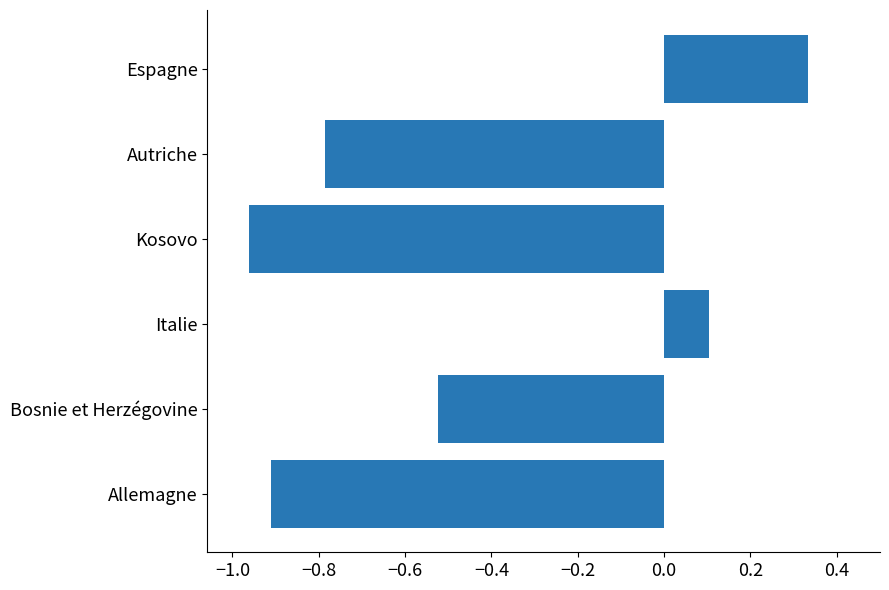

Where is the data nearest to the value 0?

Italie